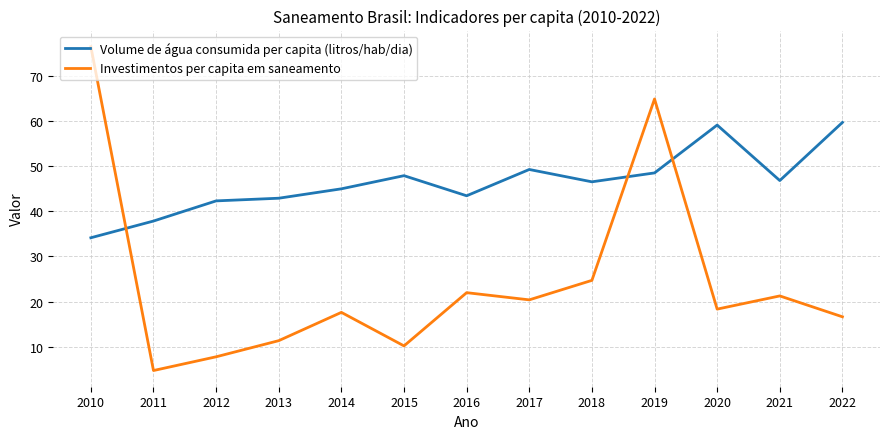

Read the Volume de água consumida per capita (litros/hab/dia) value at 2021.

46.8